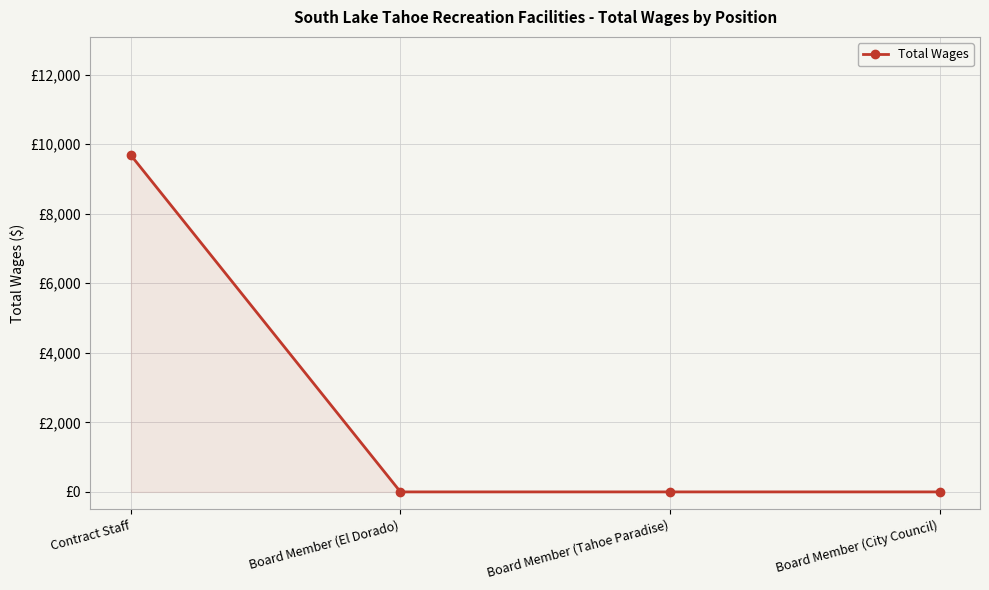

How many lines are shown in the chart?

1